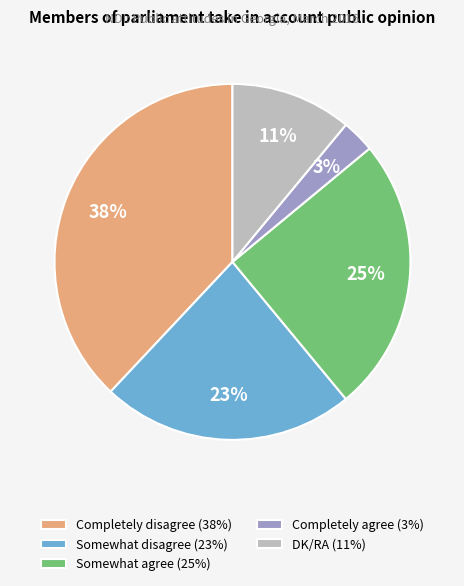

Between Somewhat agree and Somewhat disagree, which is larger?

Somewhat agree